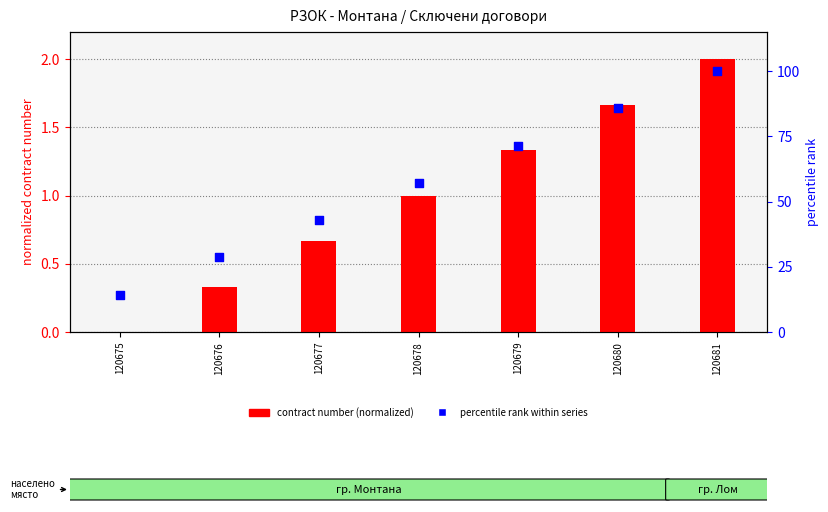

Which series contains the lowest Y value?

contract number (normalized)